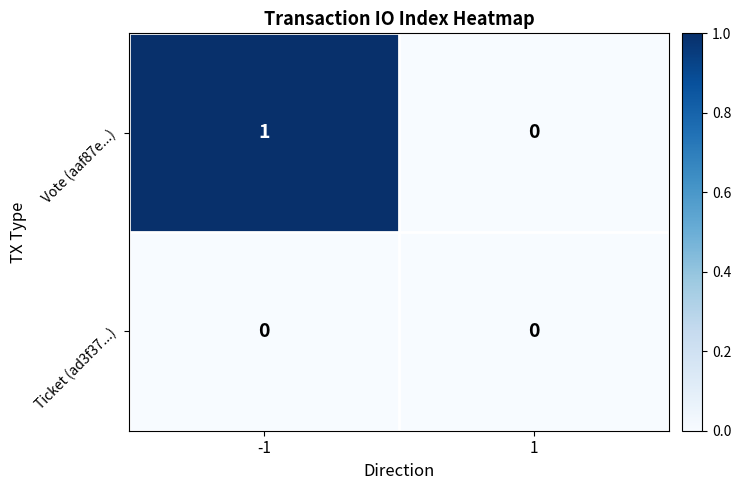

The Vote (aaf87e...) series shows 1 at 1. True or false?

False